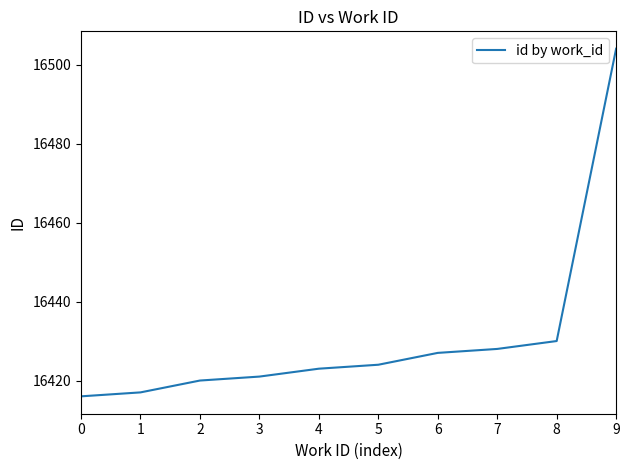

Between 7 and 0, which is larger?

7